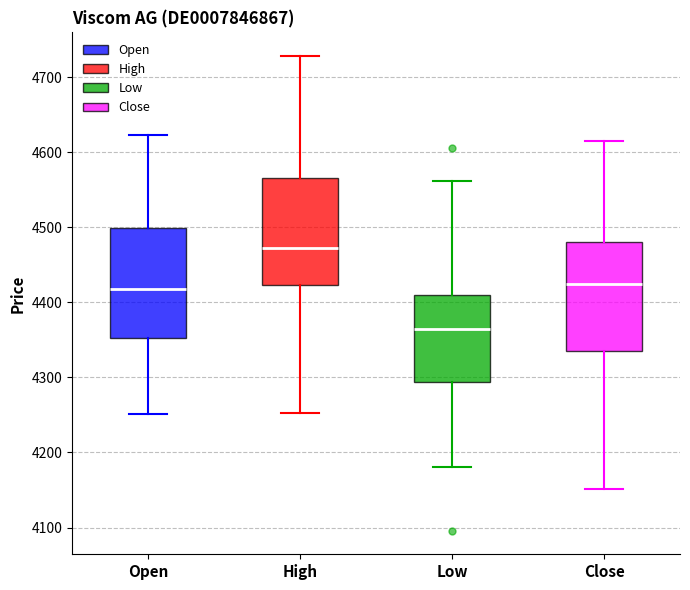

Which box's median line is the lowest?

Low